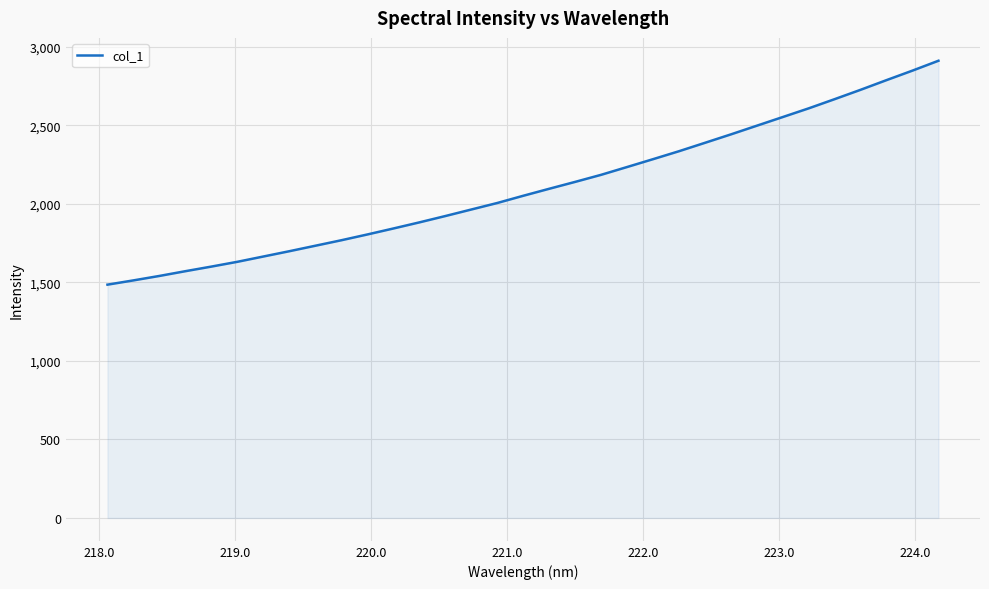

What is the smallest value displayed?

1485.4